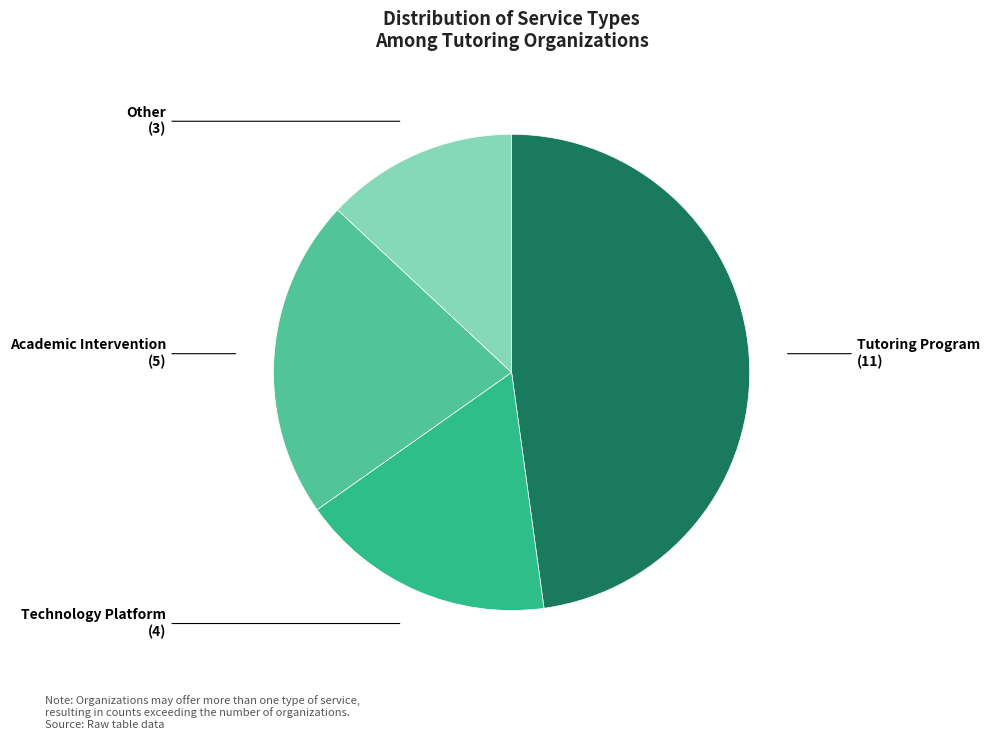

Rank the categories by value from highest to lowest.

Tutoring Program, Academic Intervention, Technology Platform, Other